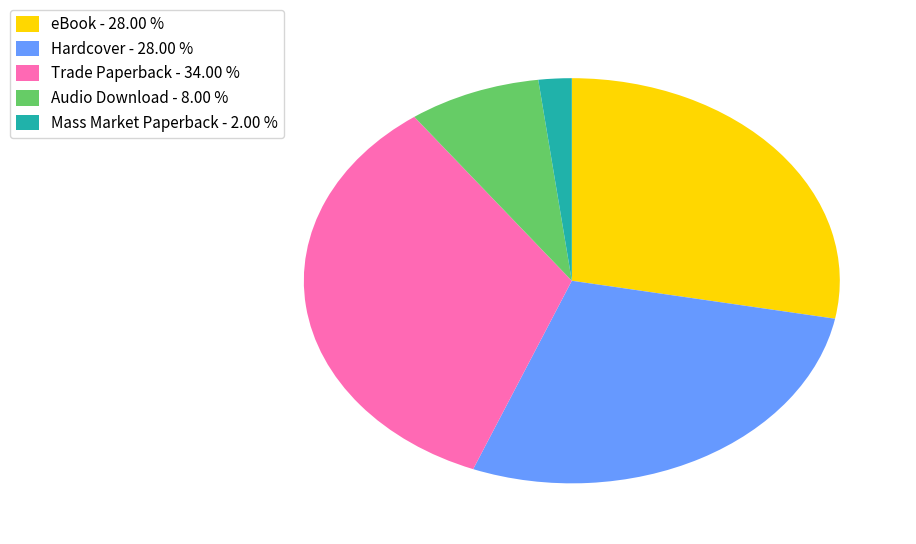

Does any single category account for the majority?

No